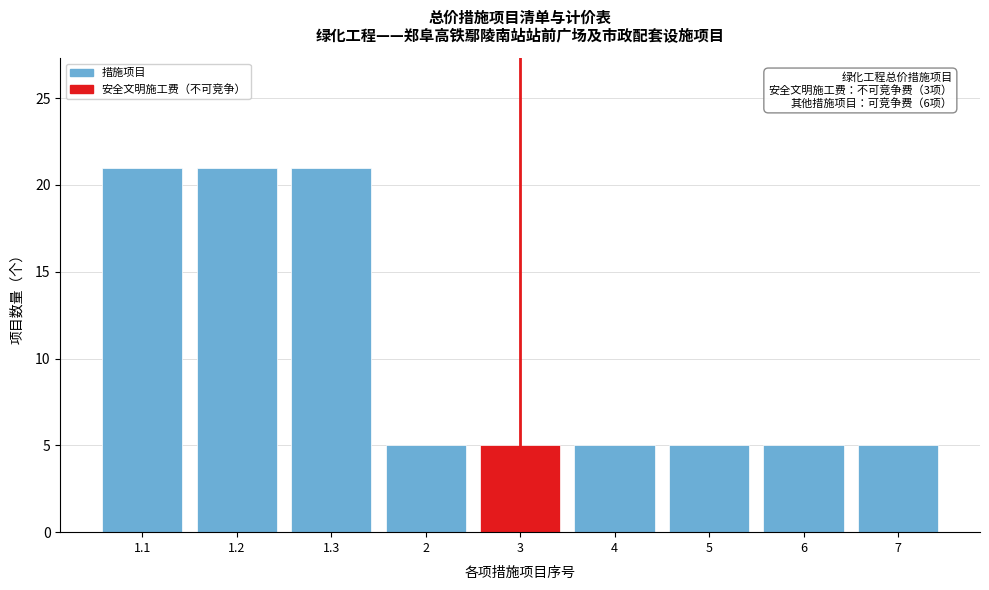

Reading left to right, what are all the values shown in this chart?

1.1=21	1.2=21	1.3=21	2=5	3=5	4=5	5=5	6=5	7=5